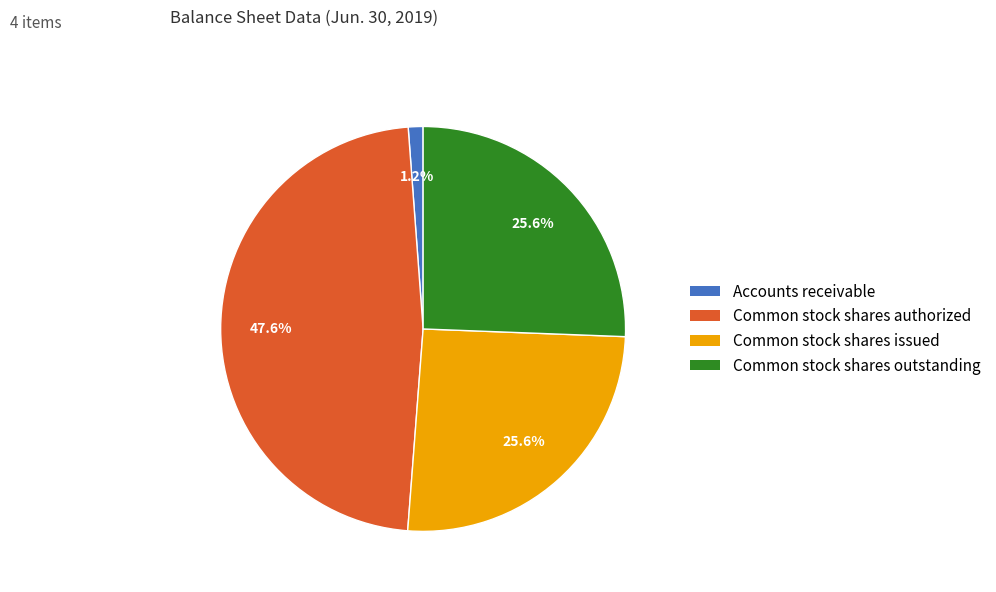

What is the total percentage of Accounts receivable and Common stock shares authorized?

48.8%